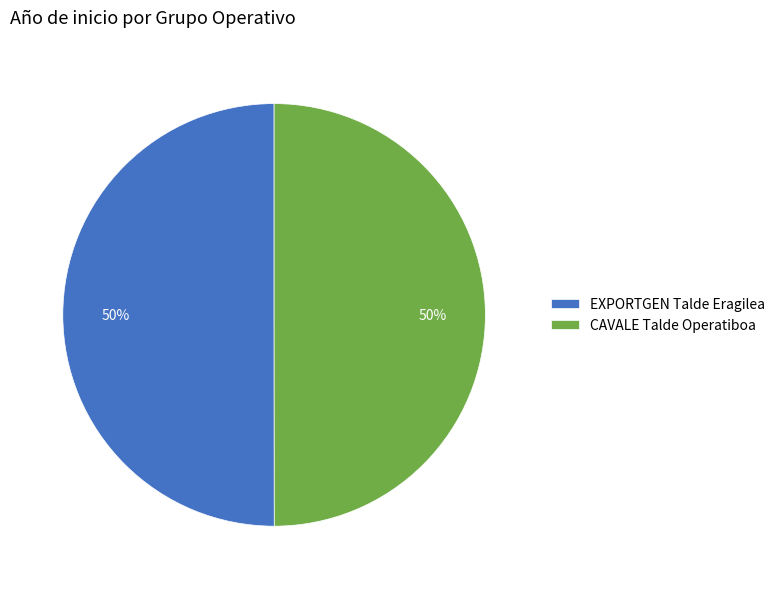

Is it true that CAVALE Talde Operatiboa is 50% of the pie?

True